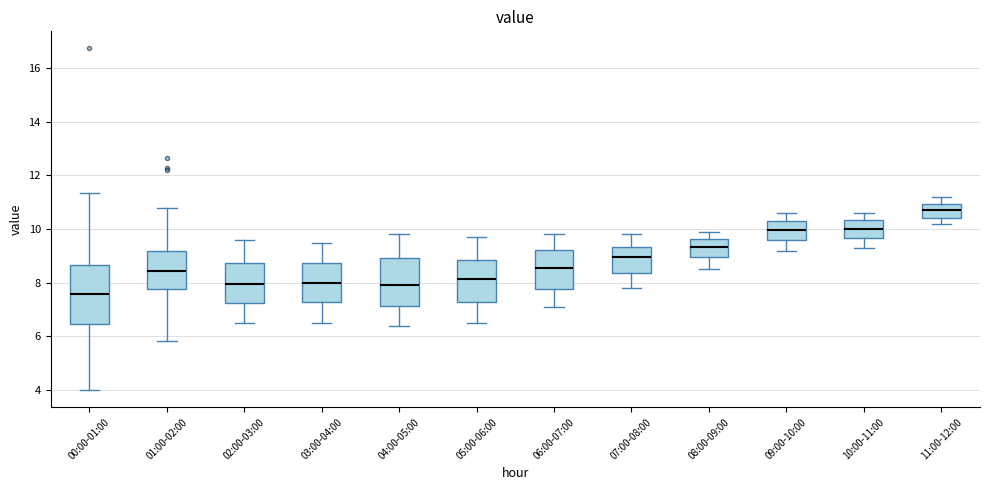

Which box's median line is the lowest?

00:00-01:00